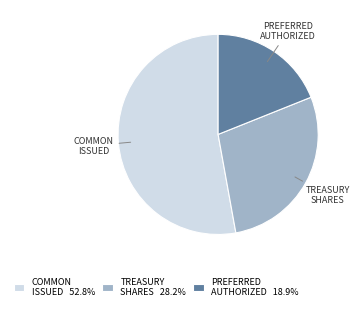

Does any single category account for the majority?

Yes